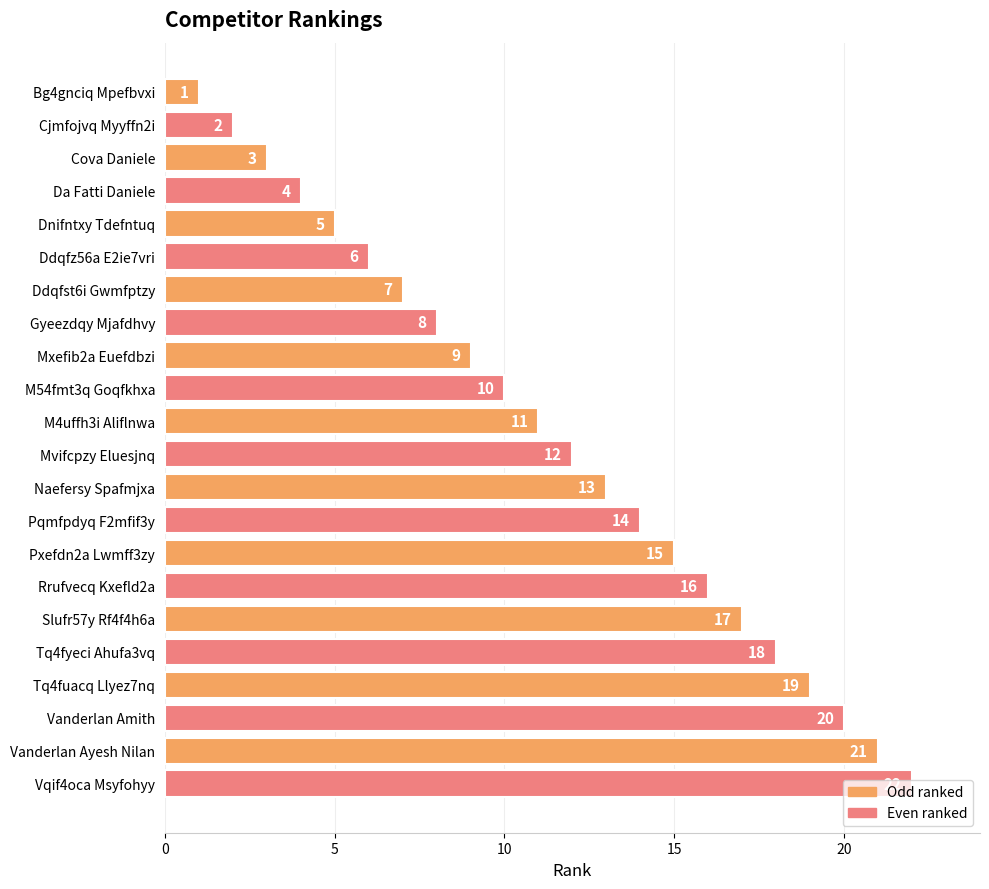

List the labels in order of value, largest first.

Vqif4oca Msyfohyy, Vanderlan Ayesh Nilan, Vanderlan Amith, Tq4fuacq Llyez7nq, Tq4fyeci Ahufa3vq, Slufr57y Rf4f4h6a, Rrufvecq Kxefld2a, Pxefdn2a Lwmff3zy, Pqmfpdyq F2mfif3y, Naefersy Spafmjxa, Mvifcpzy Eluesjnq, M4uffh3i Aliflnwa, M54fmt3q Goqfkhxa, Mxefib2a Euefdbzi, Gyeezdqy Mjafdhvy, Ddqfst6i Gwmfptzy, Ddqfz56a E2ie7vri, Dnifntxy Tdefntuq, Da Fatti Daniele, Cova Daniele, Cjmfojvq Myyffn2i, Bg4gnciq Mpefbvxi